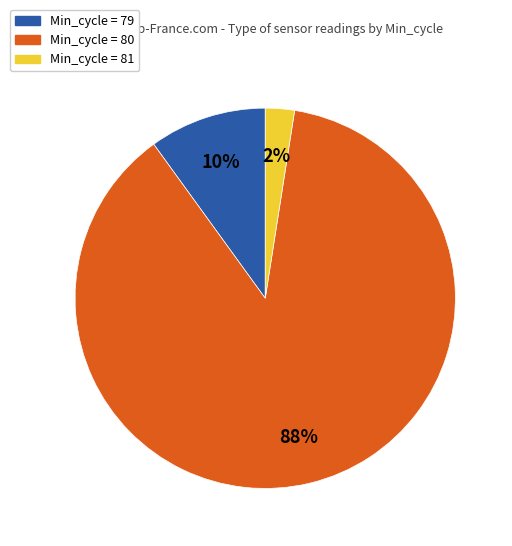

To the nearest percent, what is the average slice percentage?

33%